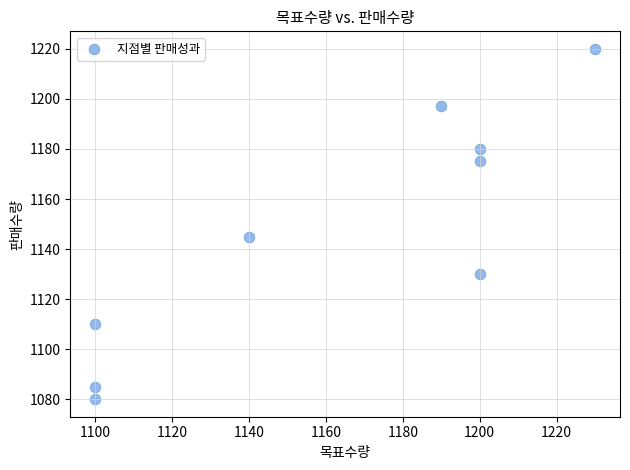

What Y value in the scatter plot is closest to 1150?

1145